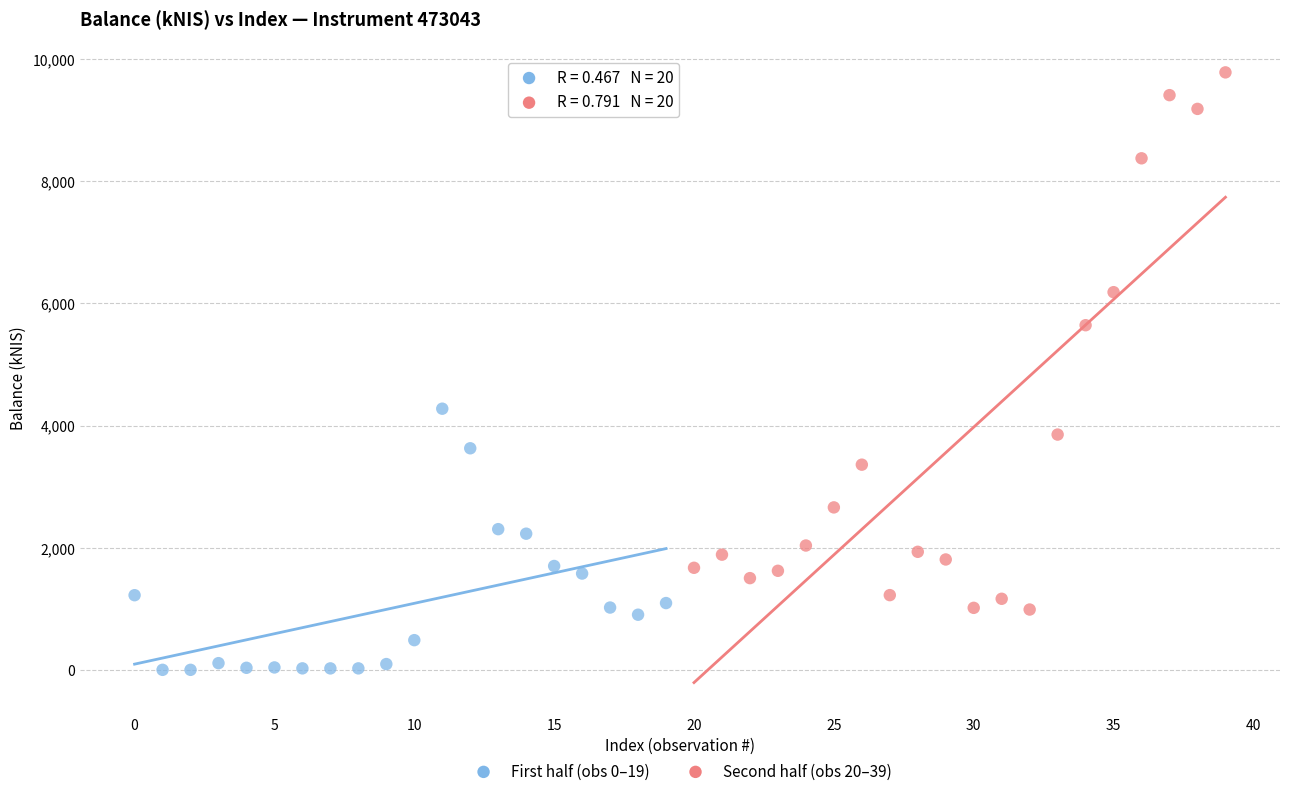

Which series has the widest spread of Y values?

Second half (obs 20–39)